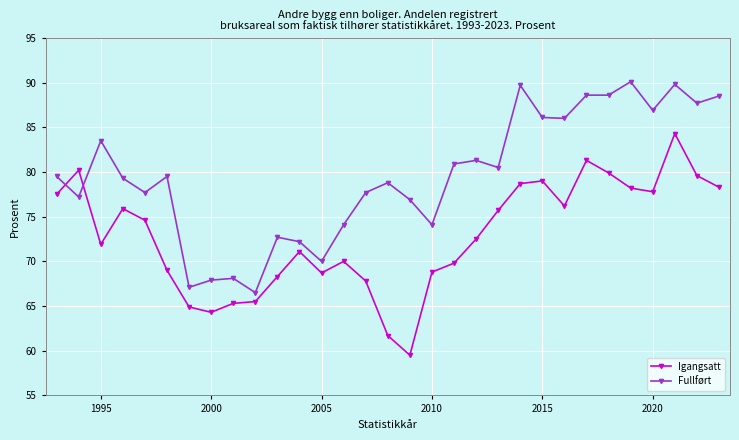

What are all the series names shown in the legend?

Igangsatt, Fullført